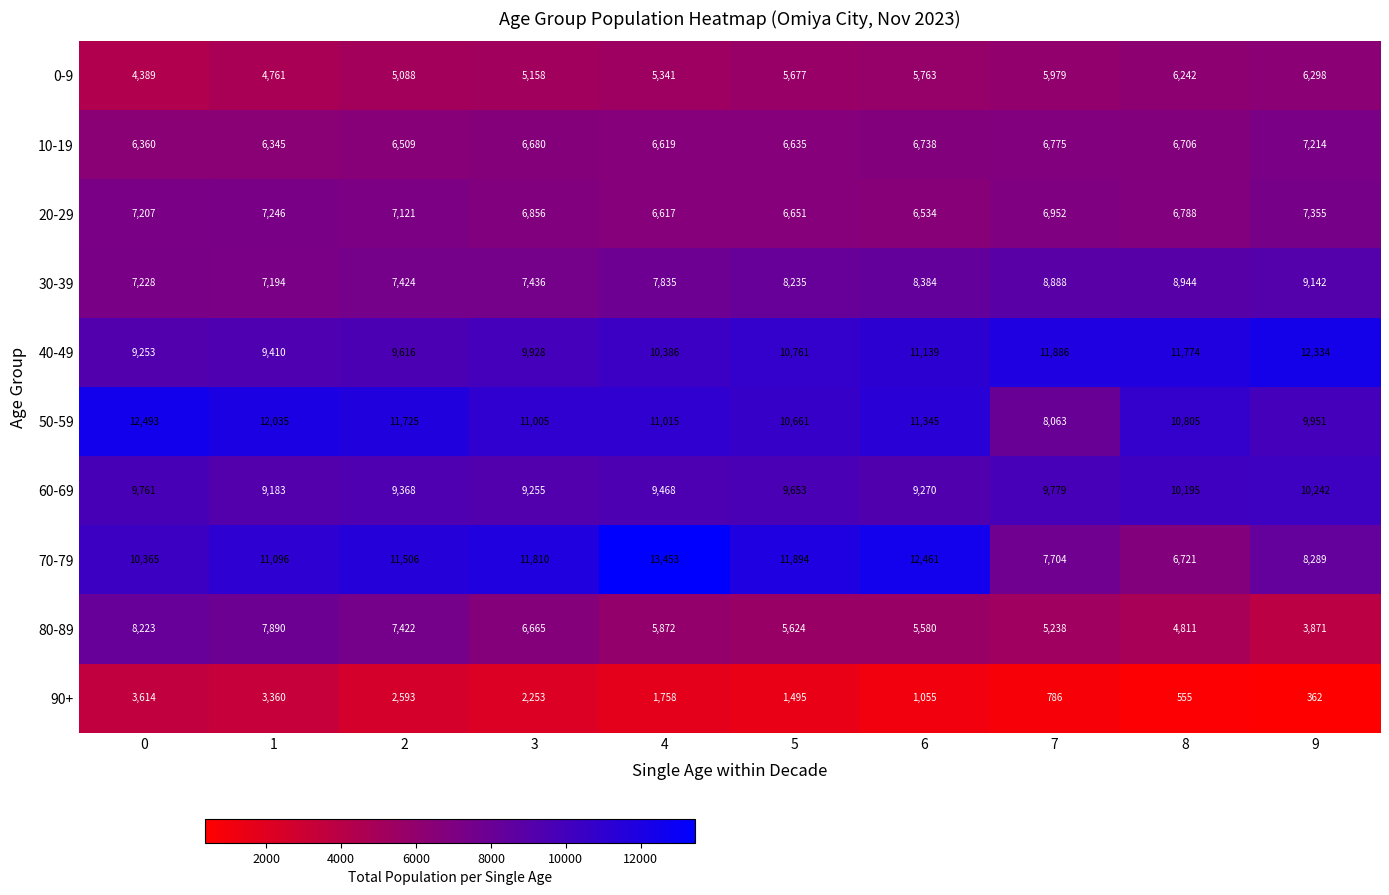

Rank the series by their maximum value, from highest to lowest.

70-79, 50-59, 40-49, 60-69, 30-39, 80-89, 20-29, 10-19, 0-9, 90+